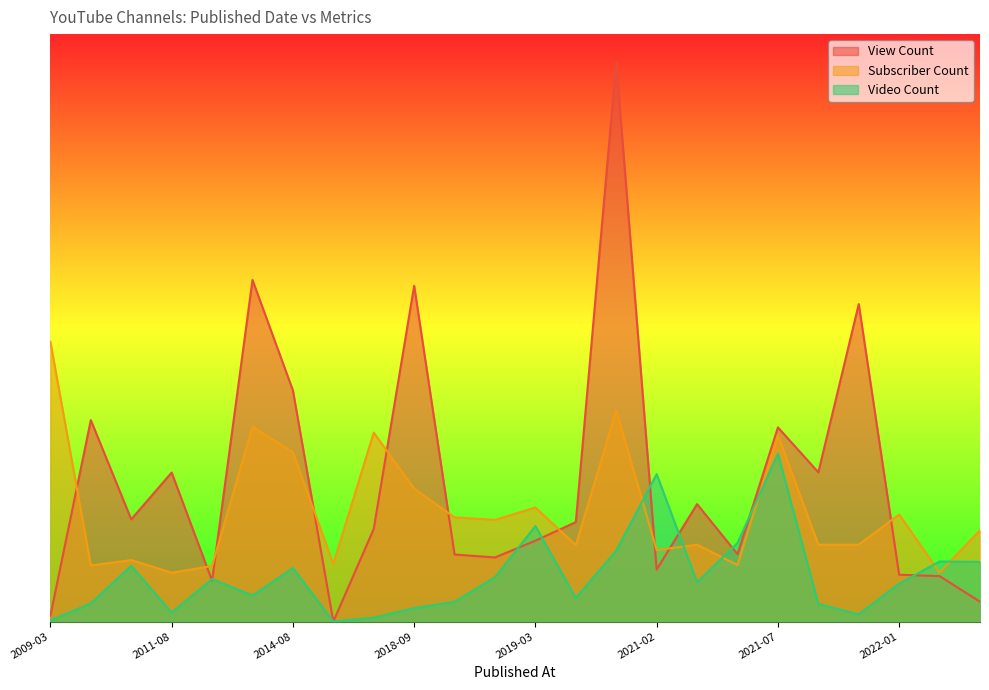

Which series has the widest spread of values?

View Count